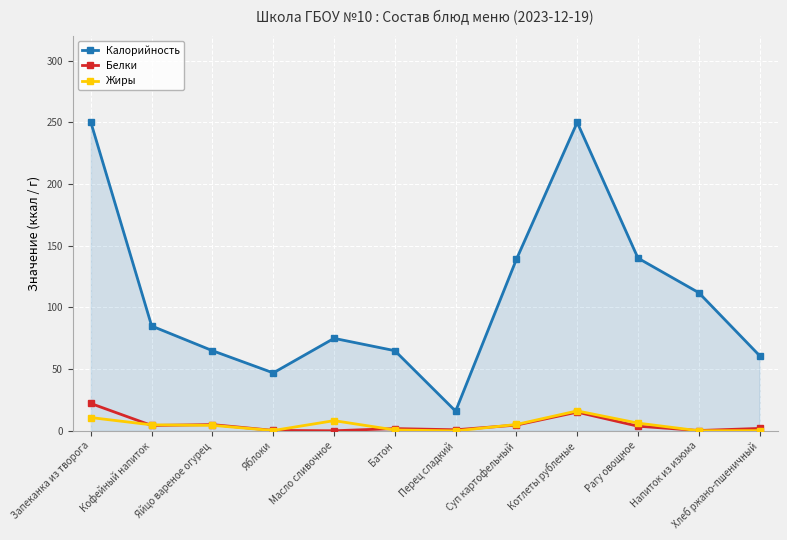

Is the value of Калорийность at Котлеты рубленые greater than the value of Жиры at Масло сливочное?

Yes